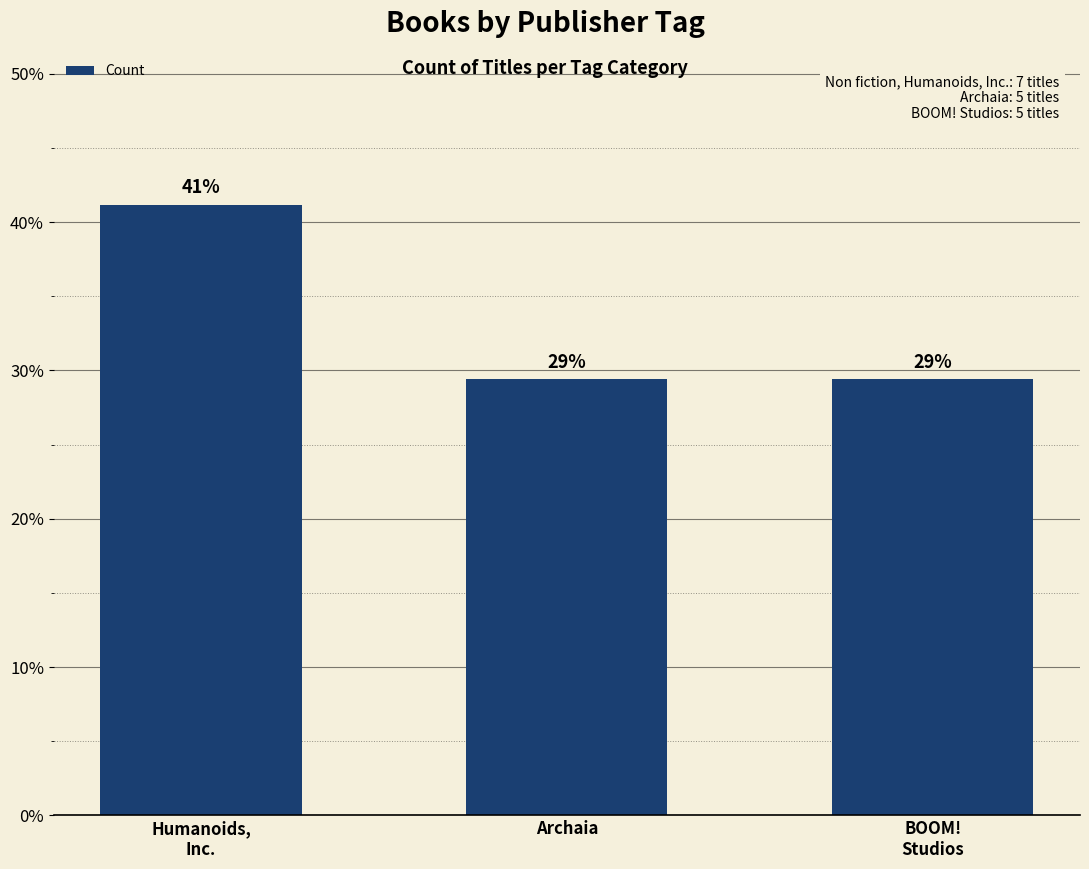

Reading left to right, extract all data points from this chart.

Humanoids,
Inc.=41.2	Archaia=29.4	BOOM!
Studios=29.4